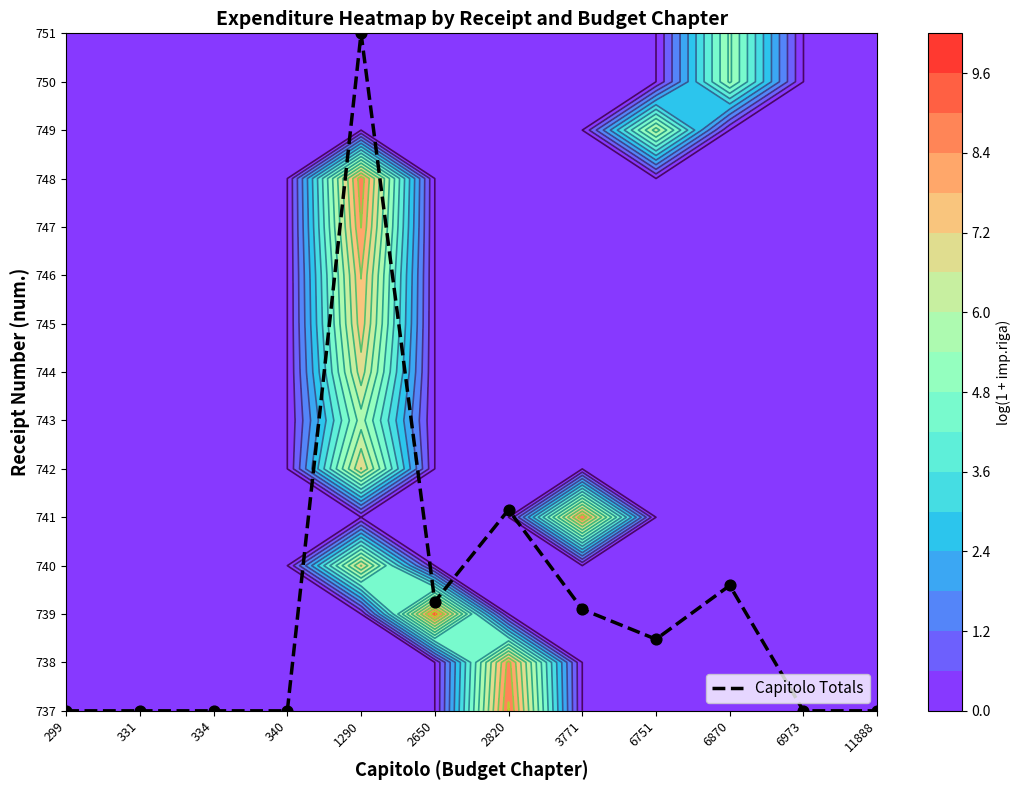

How many series are shown in this chart?

1